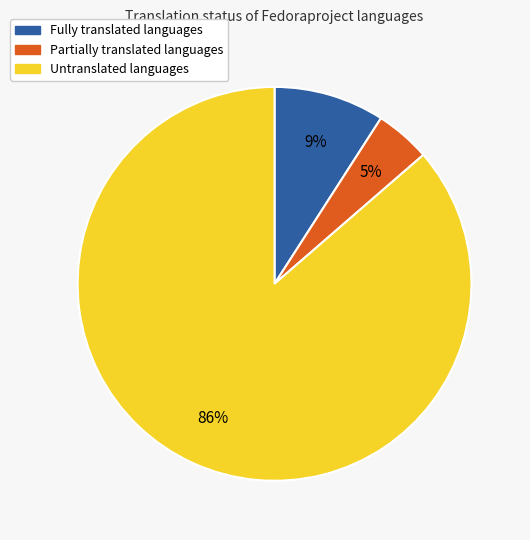

To the nearest percent, what is the average slice percentage?

33%